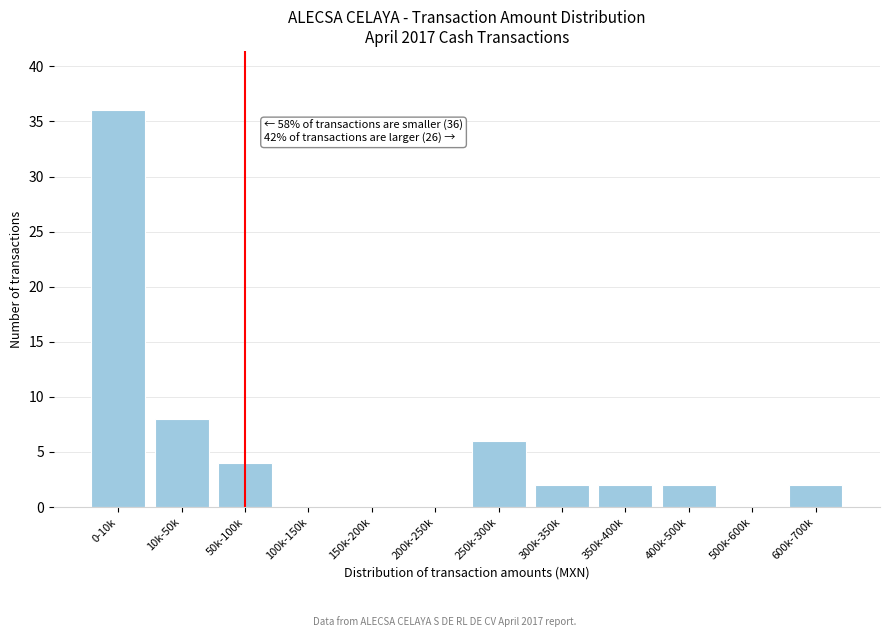

Reading left to right, transcribe all the data shown in this chart.

0-10k=36	10k-50k=8	50k-100k=4	100k-150k=0	150k-200k=0	200k-250k=0	250k-300k=6	300k-350k=2	350k-400k=2	400k-500k=2	500k-600k=0	600k-700k=2